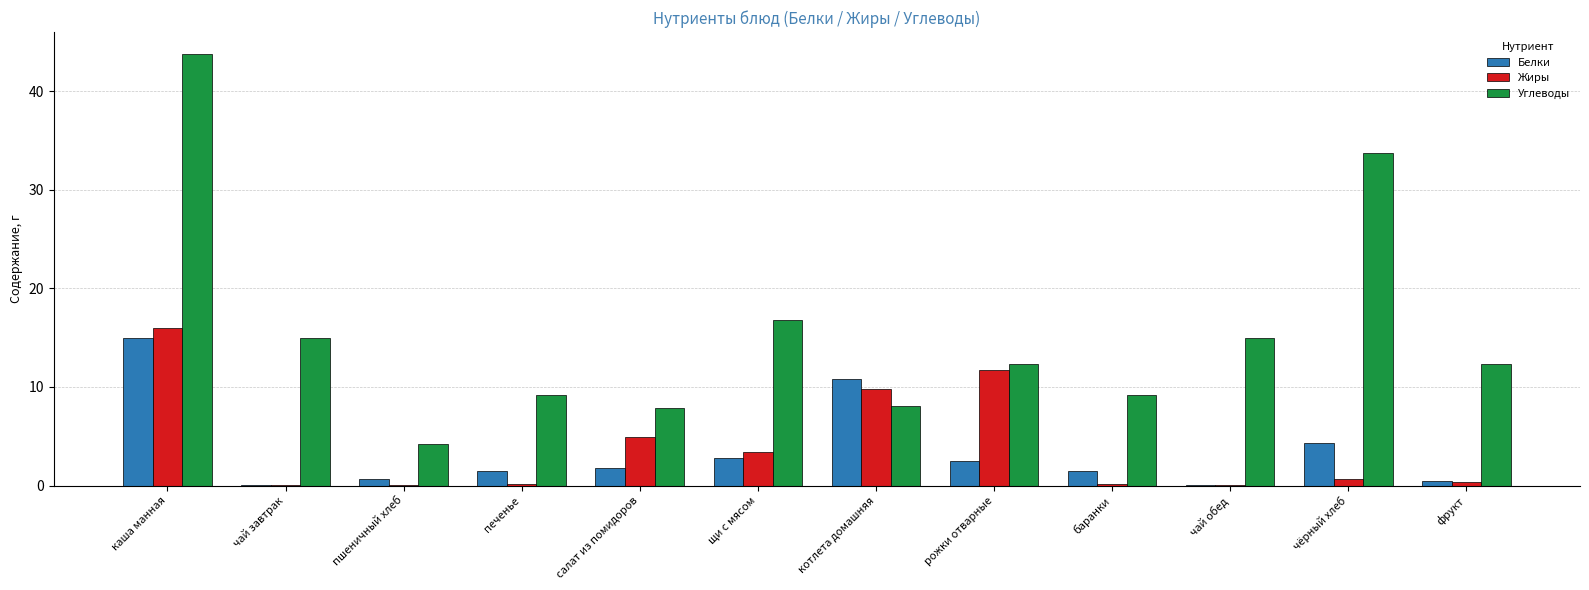

Between салат из помидоров and котлета домашняя, which series saw the biggest shift?

Белки